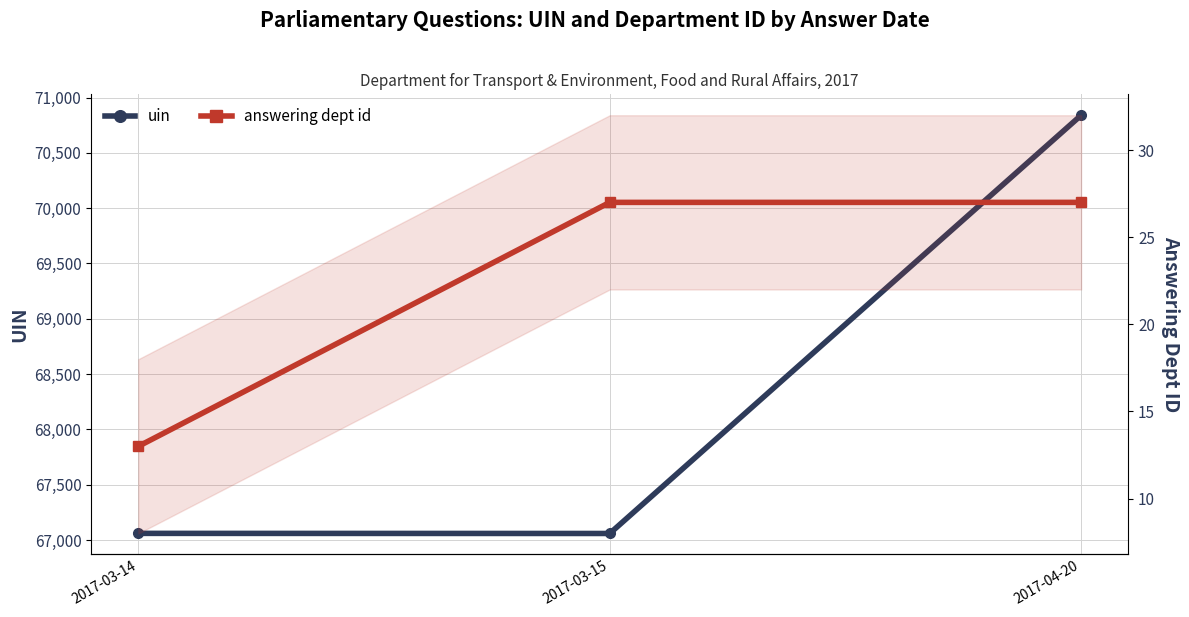

Between 2017-04-20 and 2017-03-14, which is larger?

2017-04-20